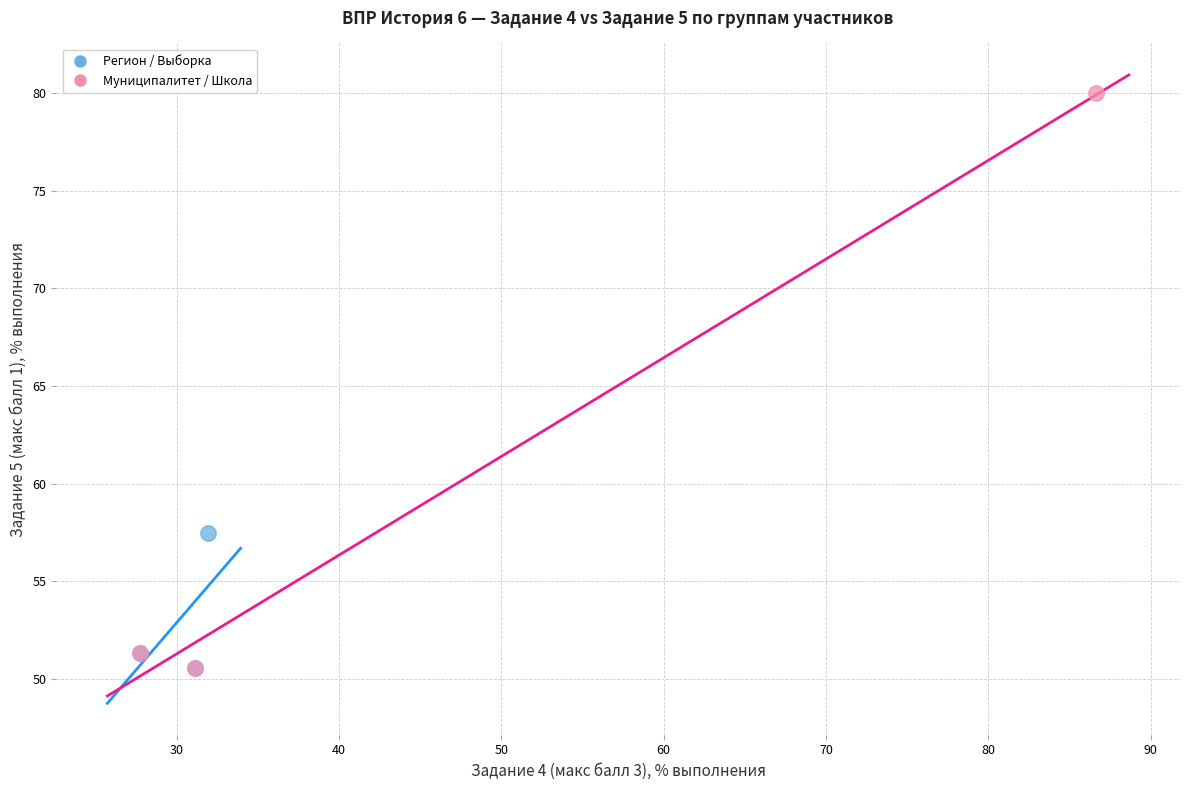

Which series reaches the maximum Y coordinate?

Муниципалитет / Школа